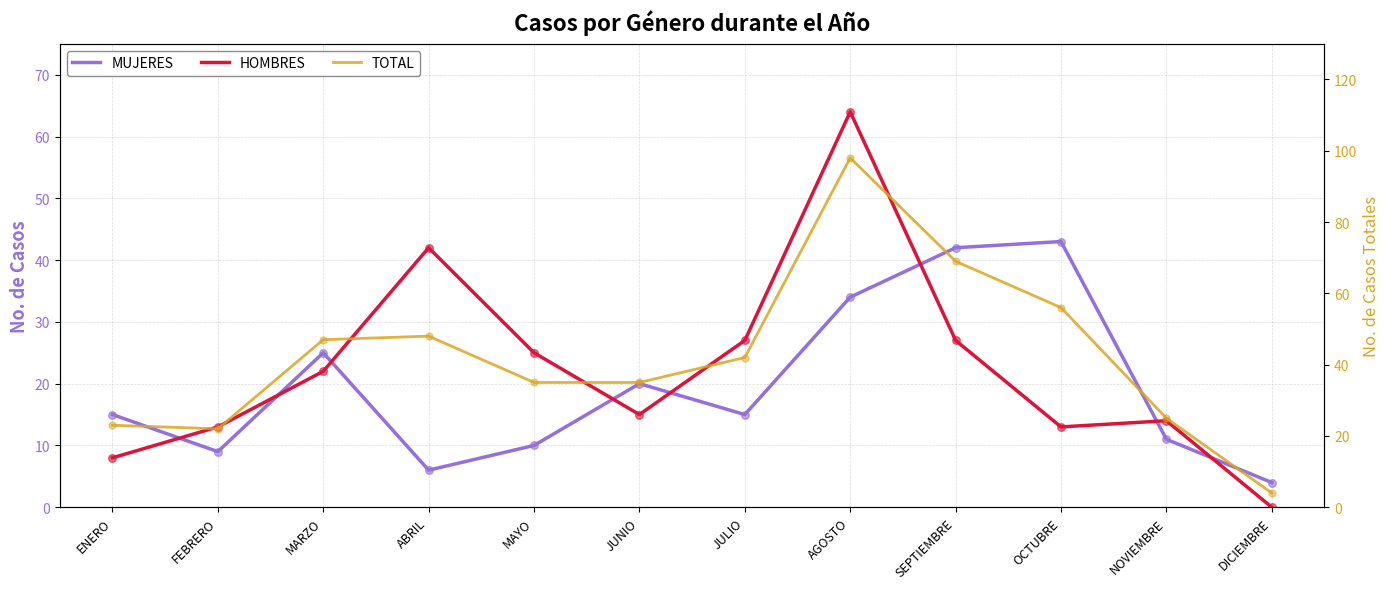

Which series reaches the maximum Y coordinate?

TOTAL